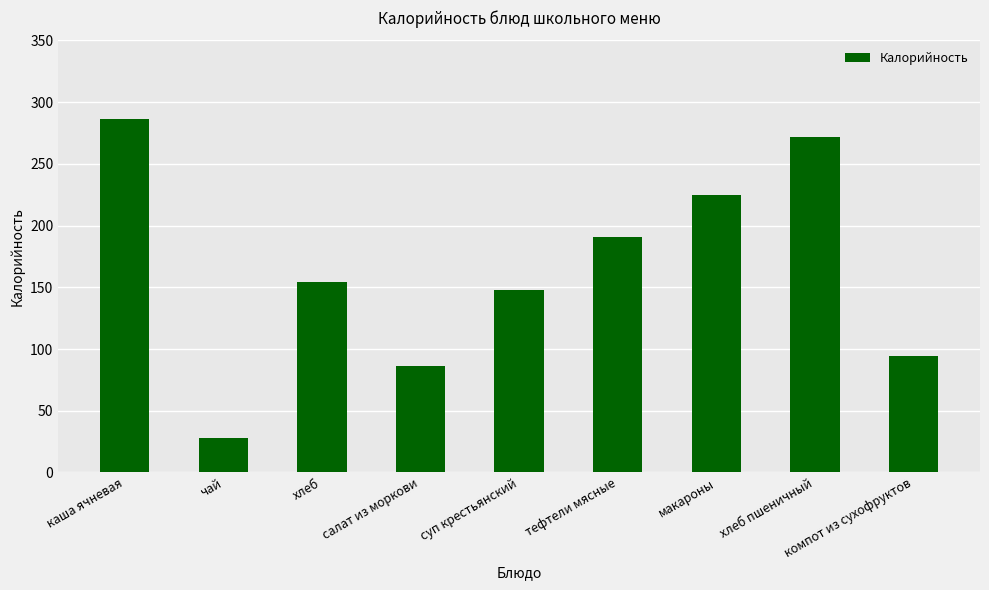

What is the ratio of the value at чай to the value at хлеб пшеничный?

0.1